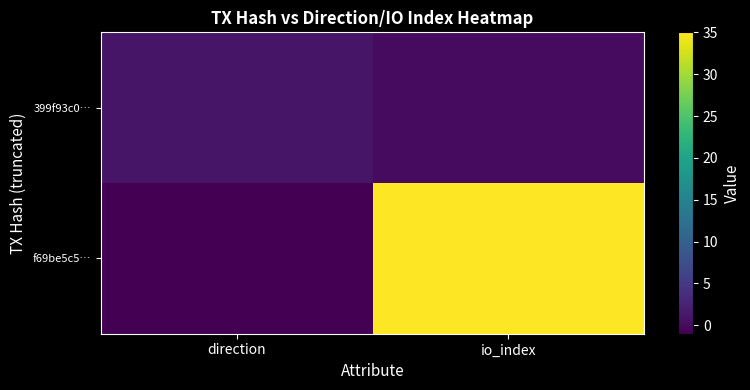

At which category is the sum across all series the highest?

io_index